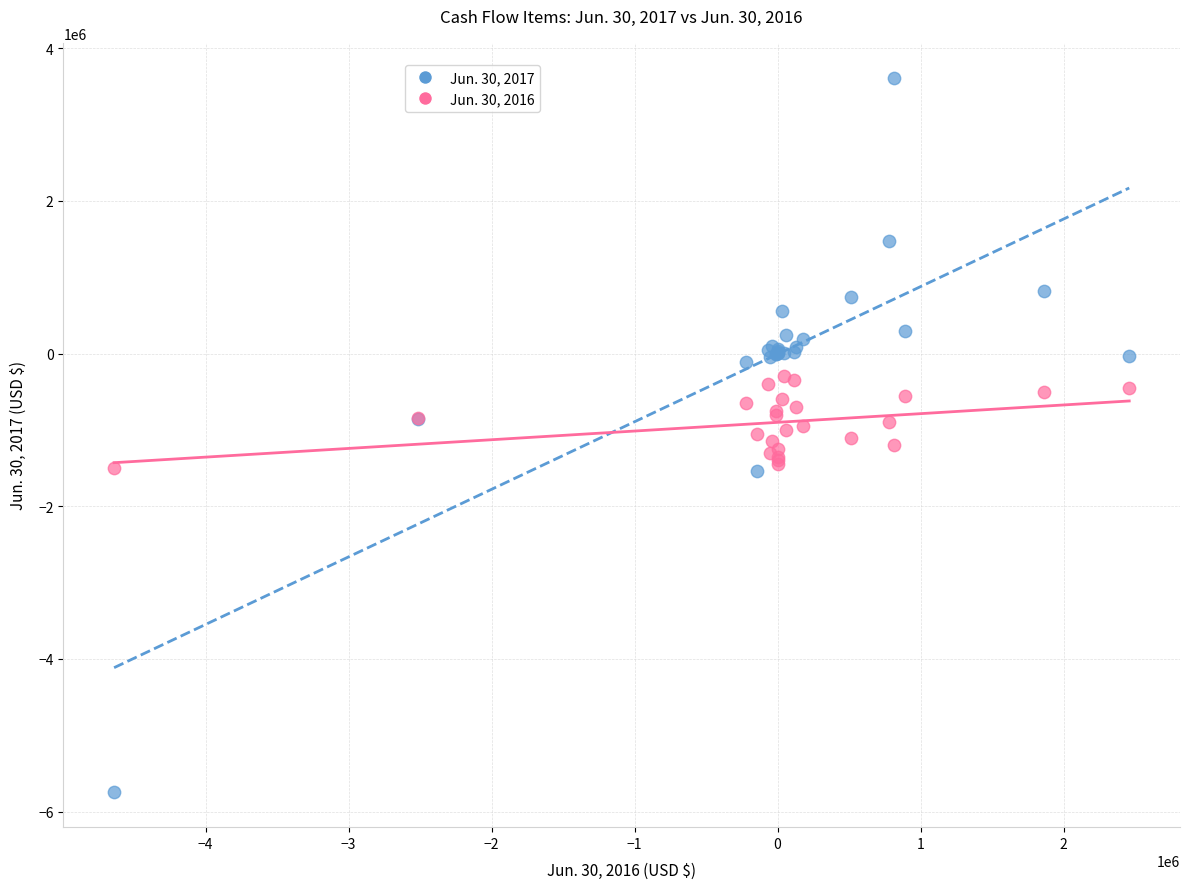

Which series has the widest spread of Y values?

Jun. 30, 2017